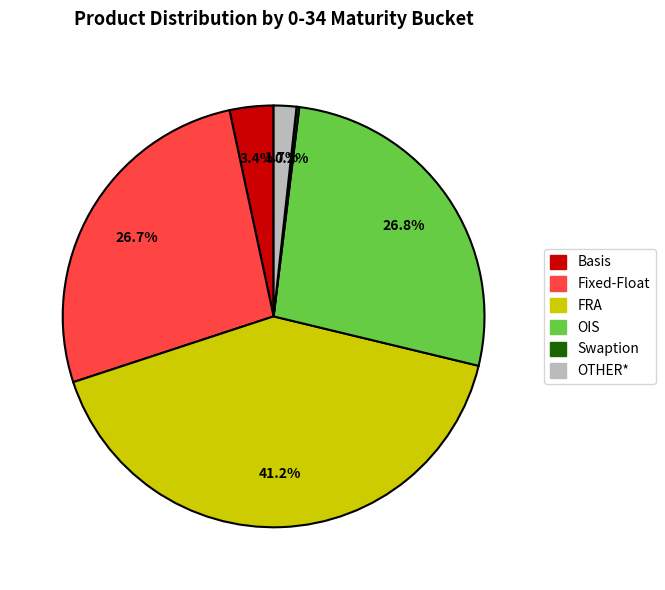

Is the sum of Fixed-Float and Basis greater than half?

No